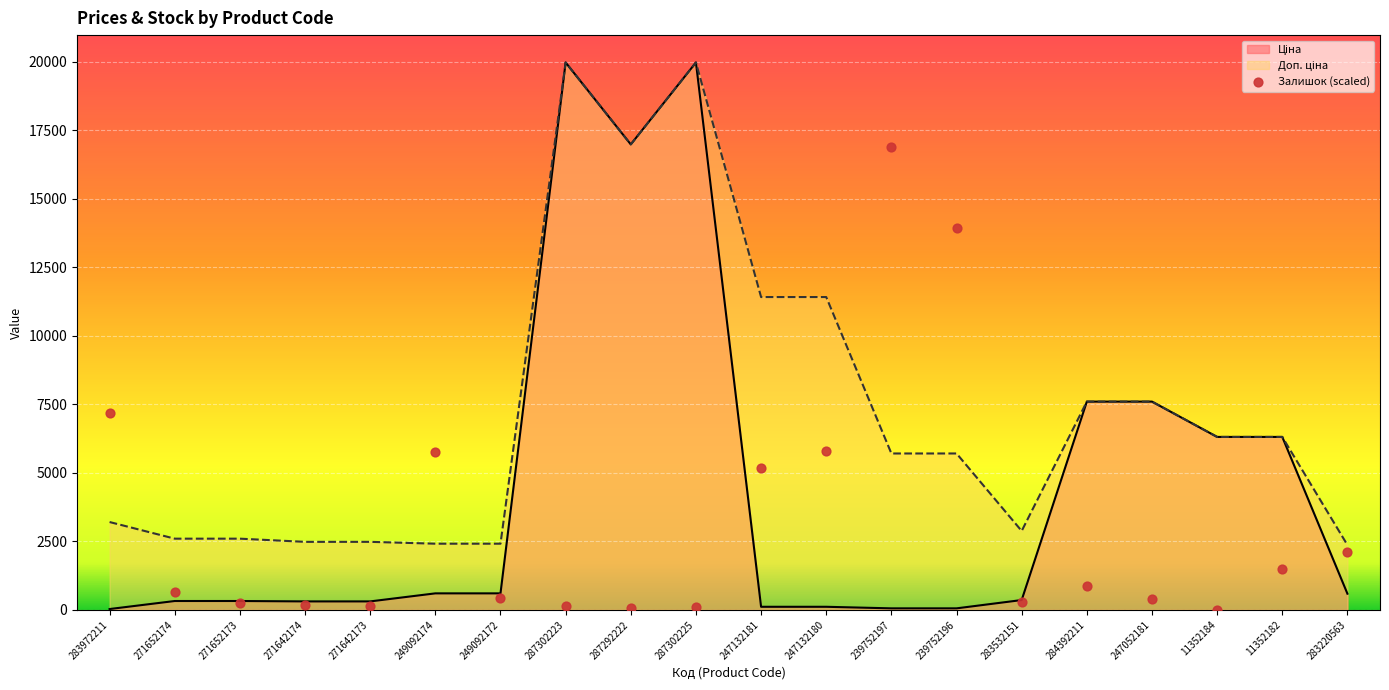

Which series has the largest Y range (max minus min)?

Ціна